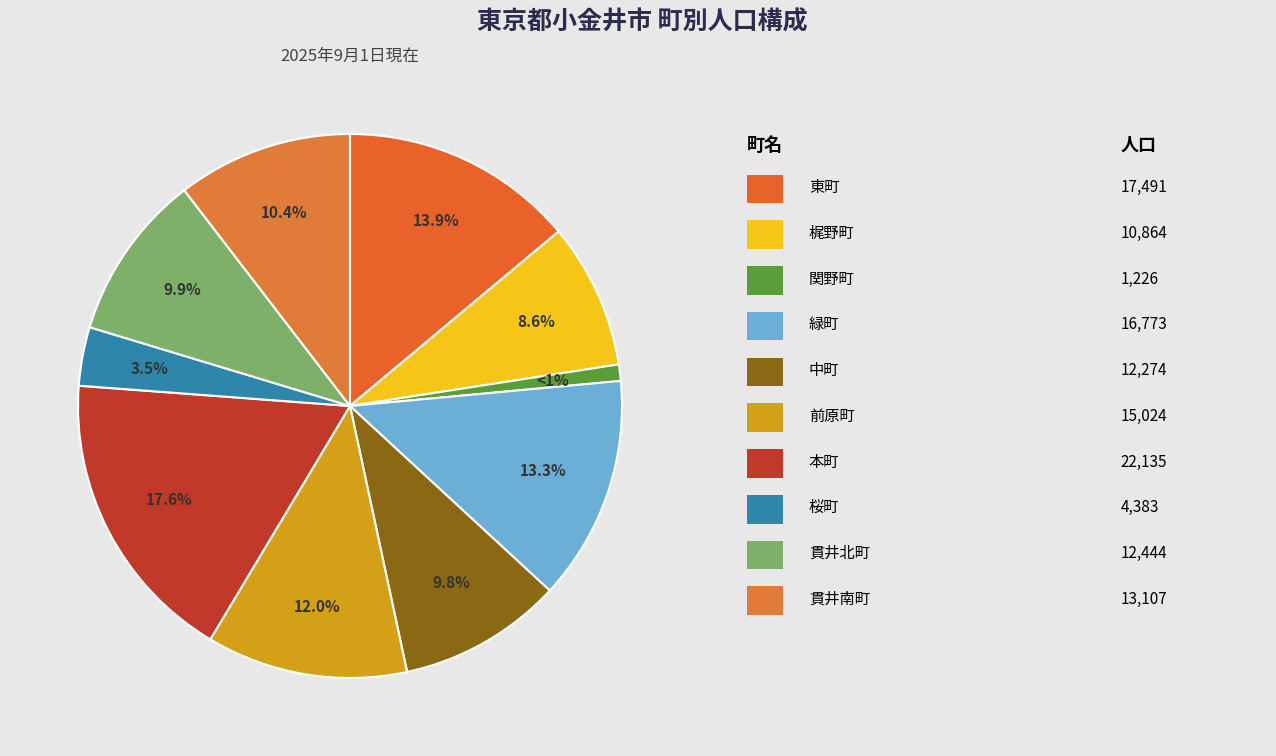

How many segments does this pie chart have?

10